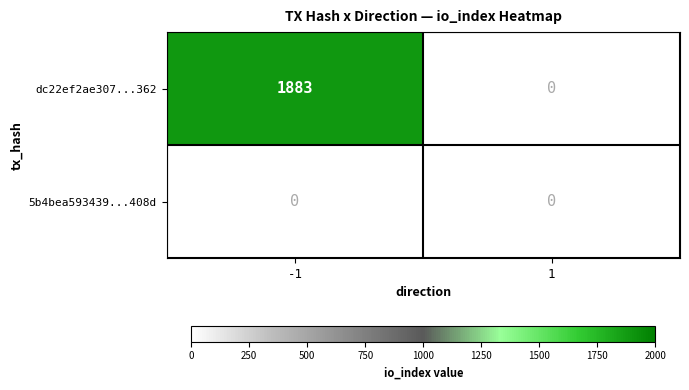

Which series has the largest total across all categories?

dc22ef2ae307bb26d359c490fa1c0bb2b88f362